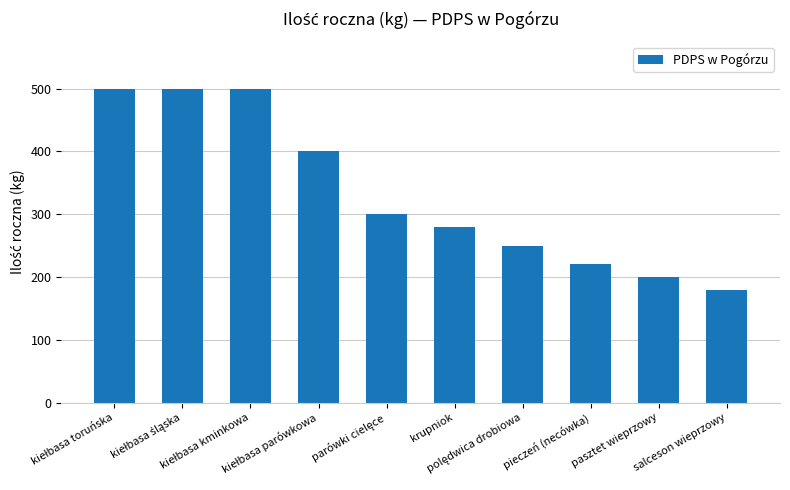

What is the sum of all values?

3330